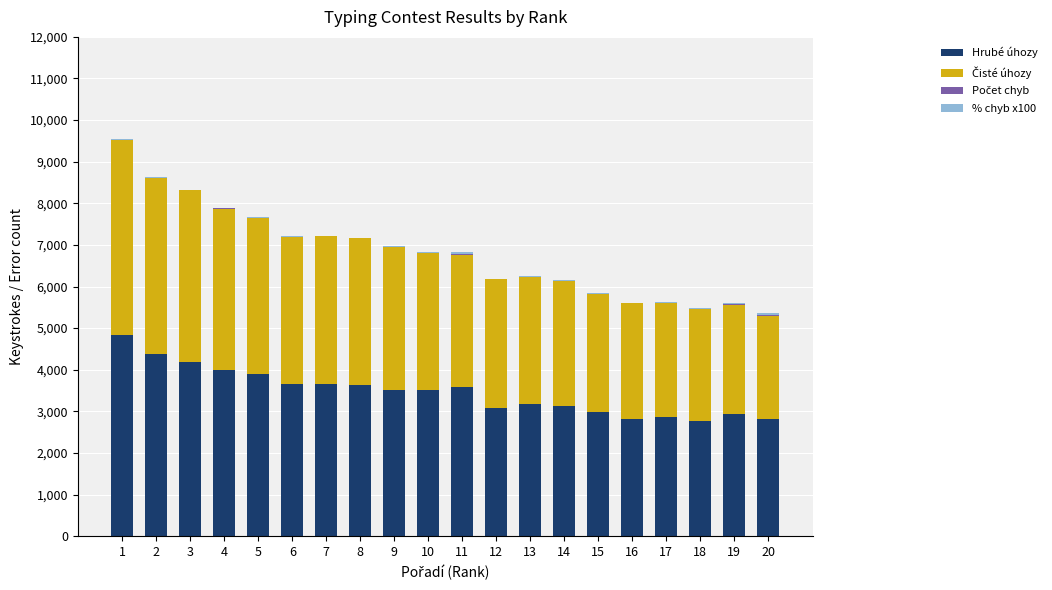

What is the highest value of the Hrubé úhozy series?

4838